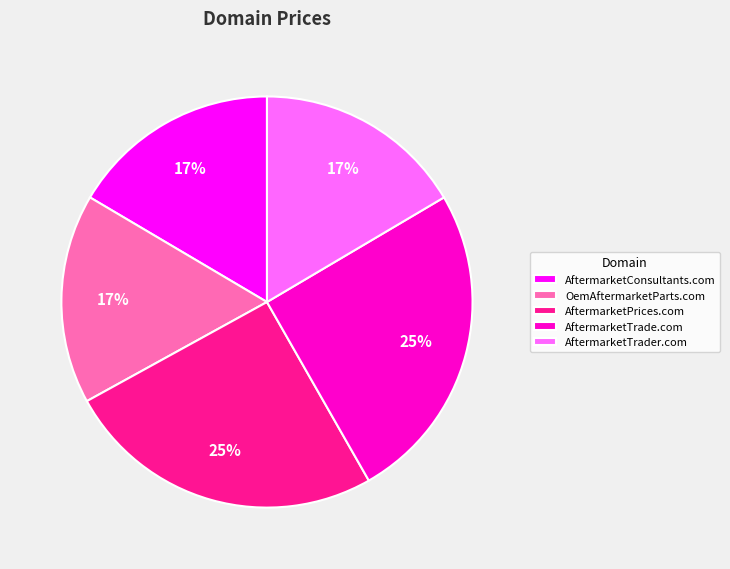

Approximately how many times larger is the value at AftermarketTrader.com compared to AftermarketConsultants.com?

1.0